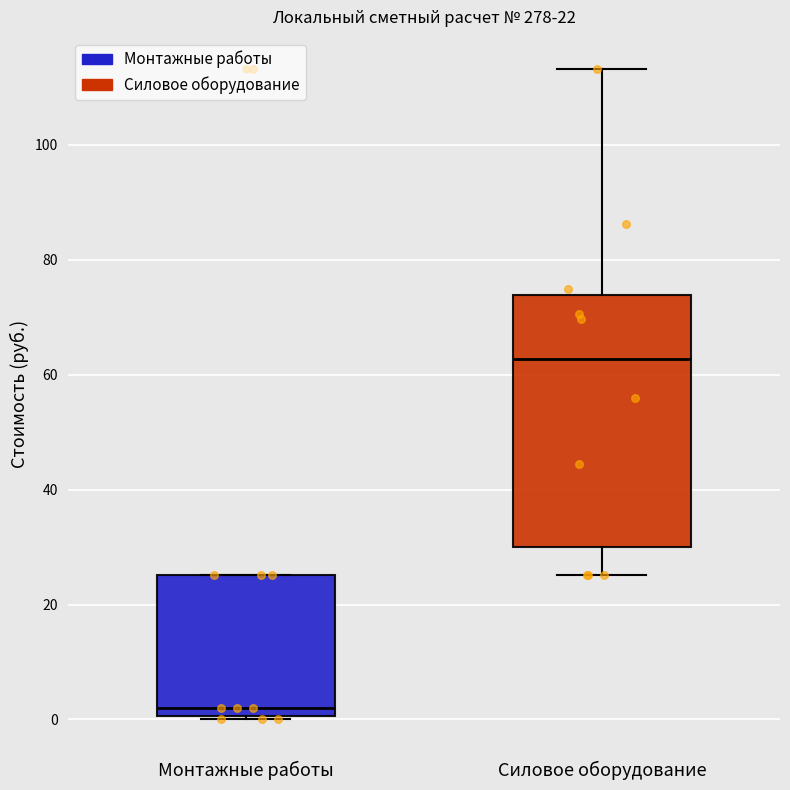

Which box has the highest median line?

Силовое оборудование